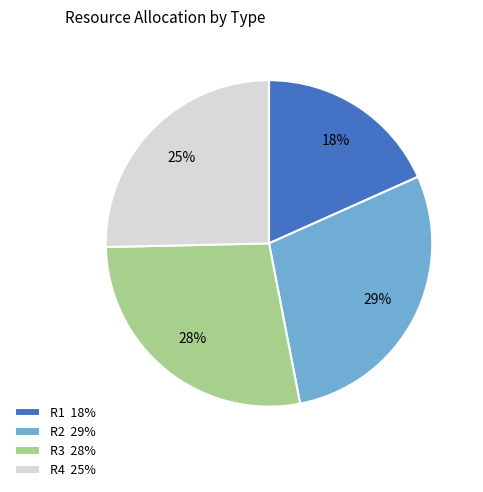

How many slices are in this pie chart?

4